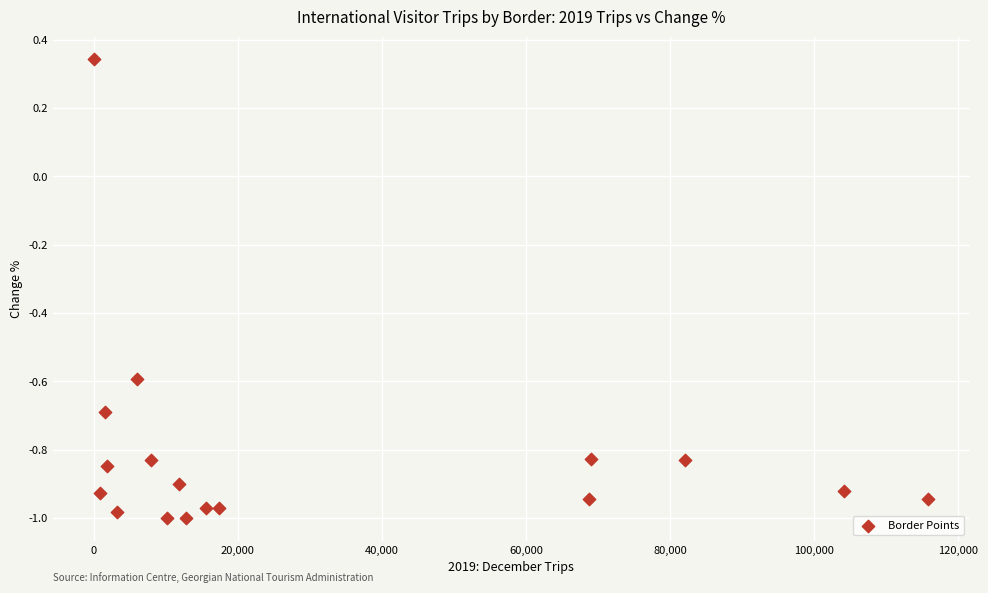

What is the range of Y values (max minus min)?

1.3